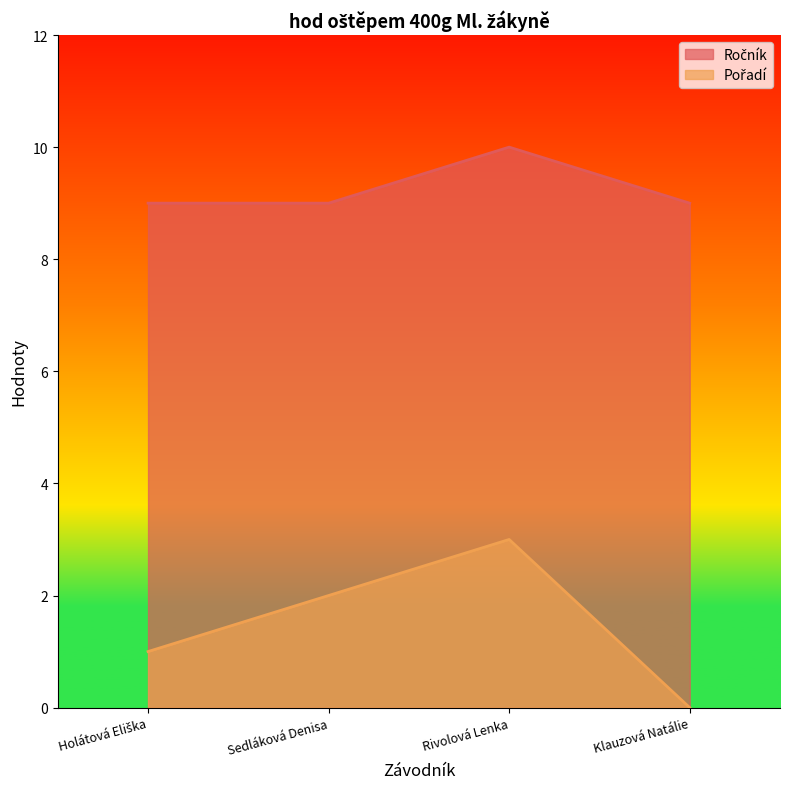

How many interior local peaks does the Pořadí series have?

1